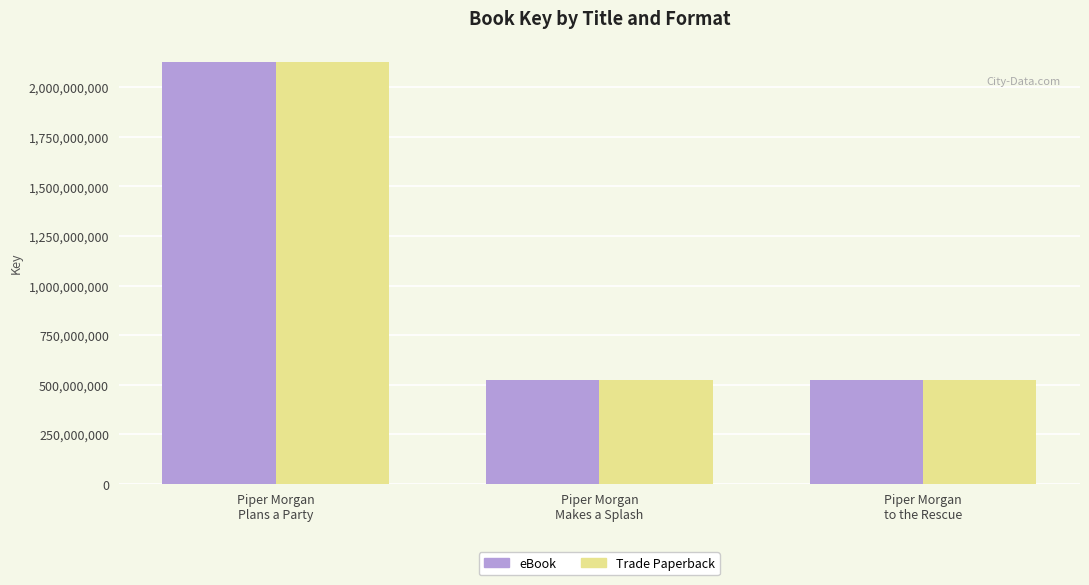

What is the difference between the maximum and minimum values in the Trade Paperback series?

1602513017